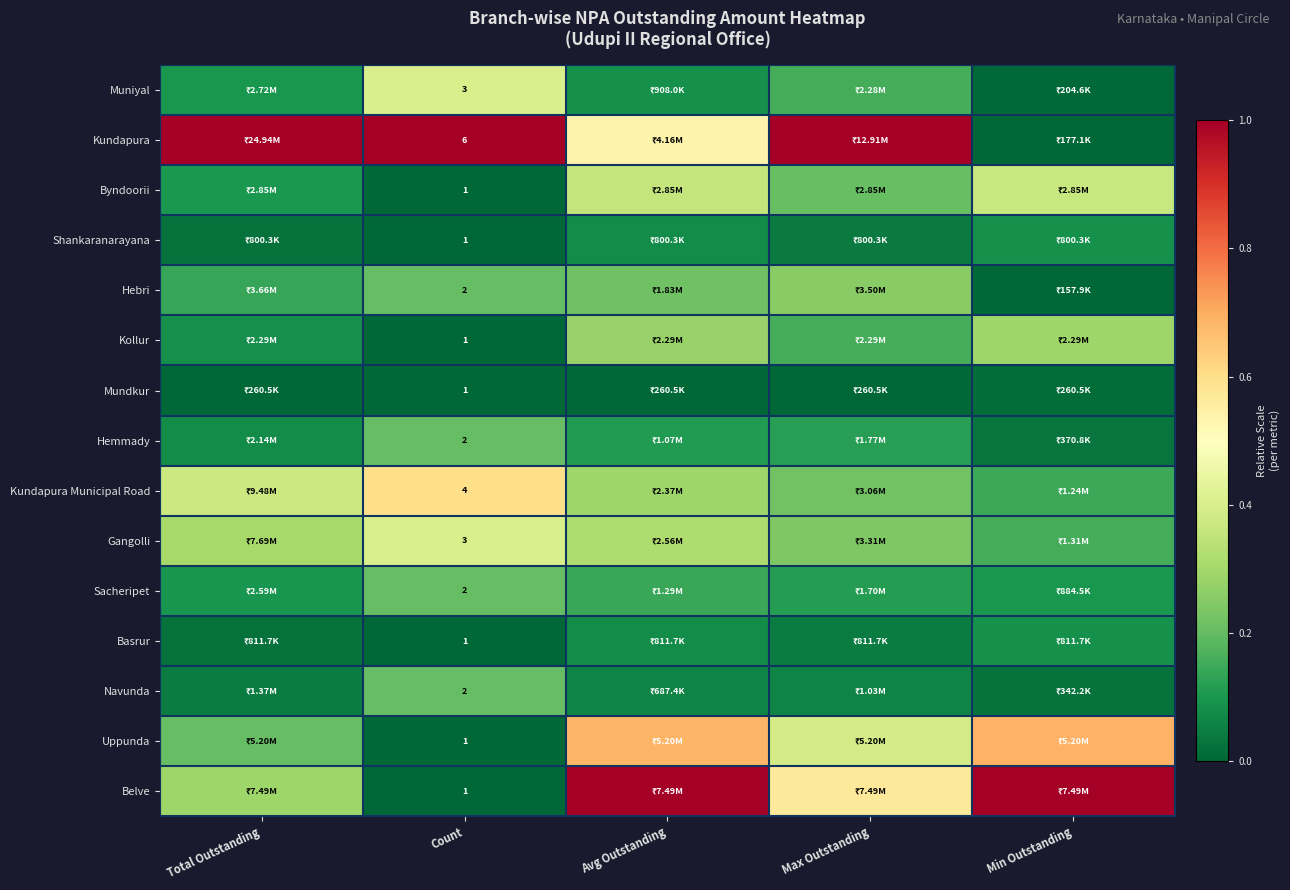

At which label does Muniyal reach its minimum?

Min Outstanding